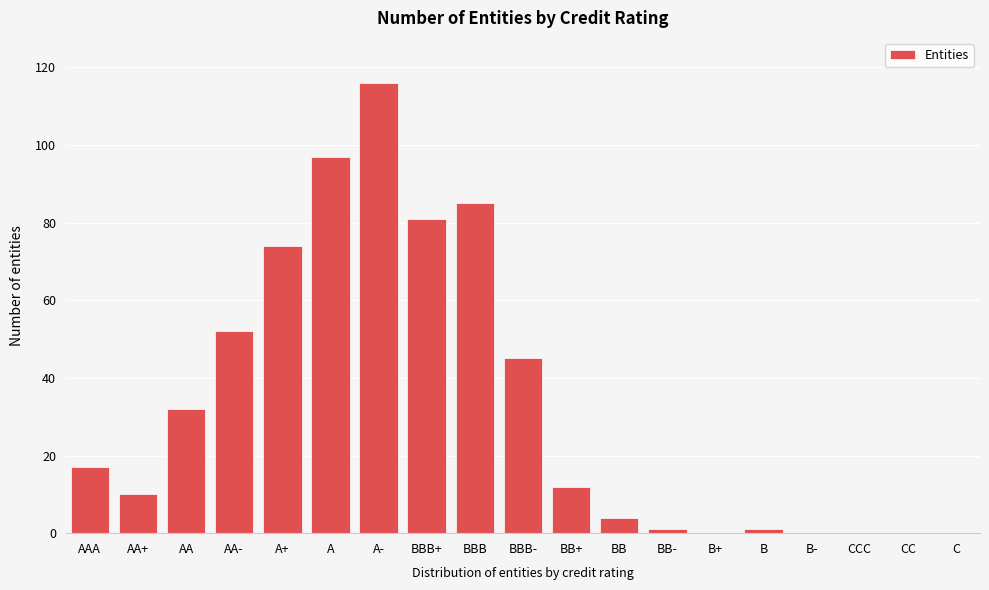

Reading right to left, what are all the values shown in this chart?

C=0	CC=0	CCC=0	B-=0	B=1	B+=0	BB-=1	BB=4	BB+=12	BBB-=45	BBB=85	BBB+=81	A-=116	A=97	A+=74	AA-=52	AA=32	AA+=10	AAA=17